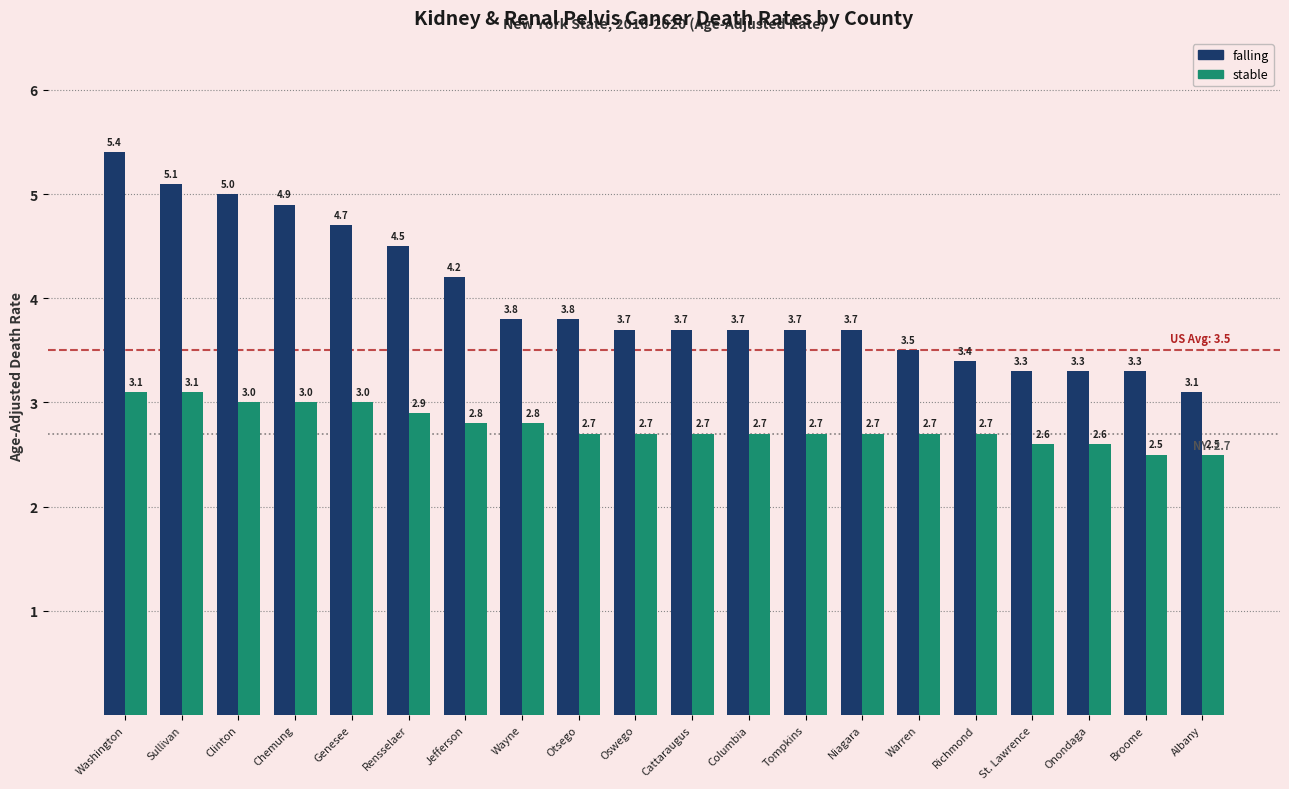

Between Richmond and Broome, which series saw the biggest shift?

stable